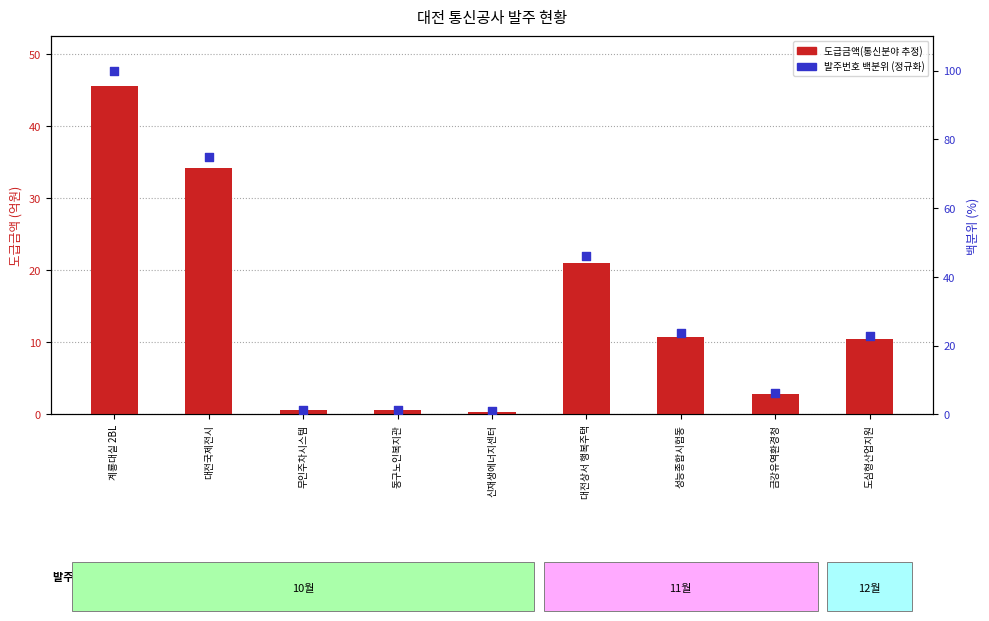

Which series has the widest spread of Y values?

발주번호 백분위